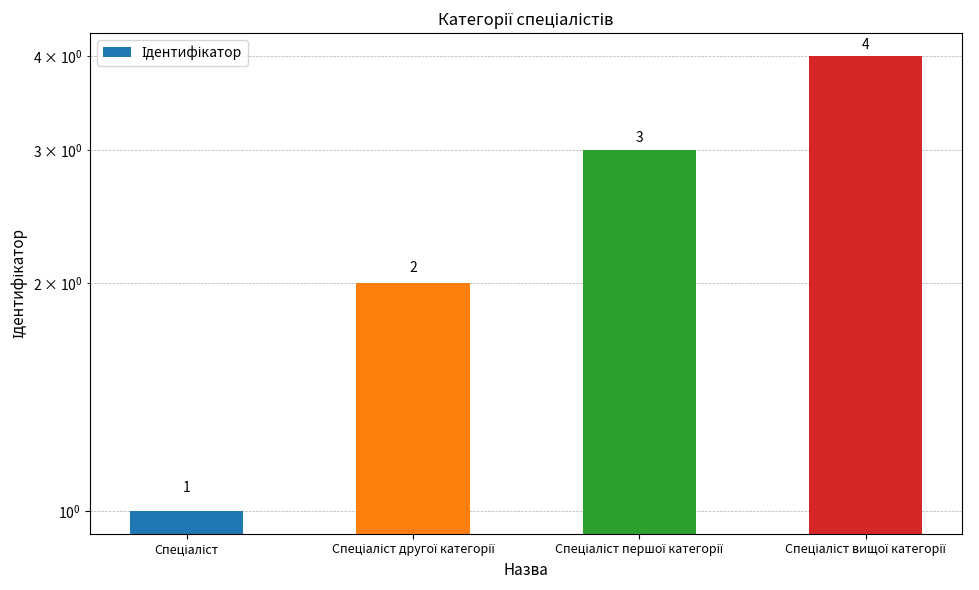

How many data points does each series have?

4